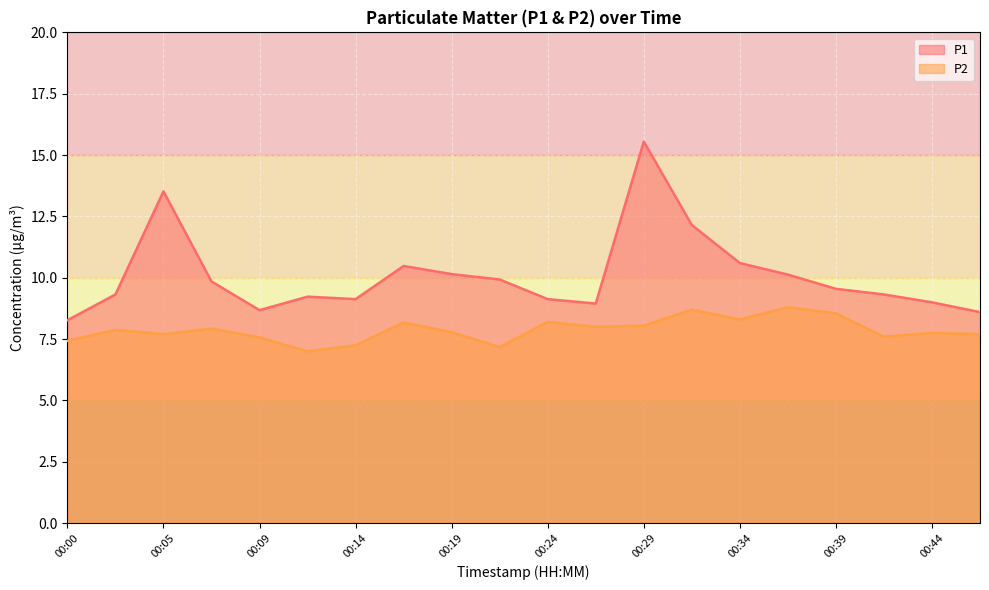

What is the value of the P1 point at the 5th from the left?

8.7